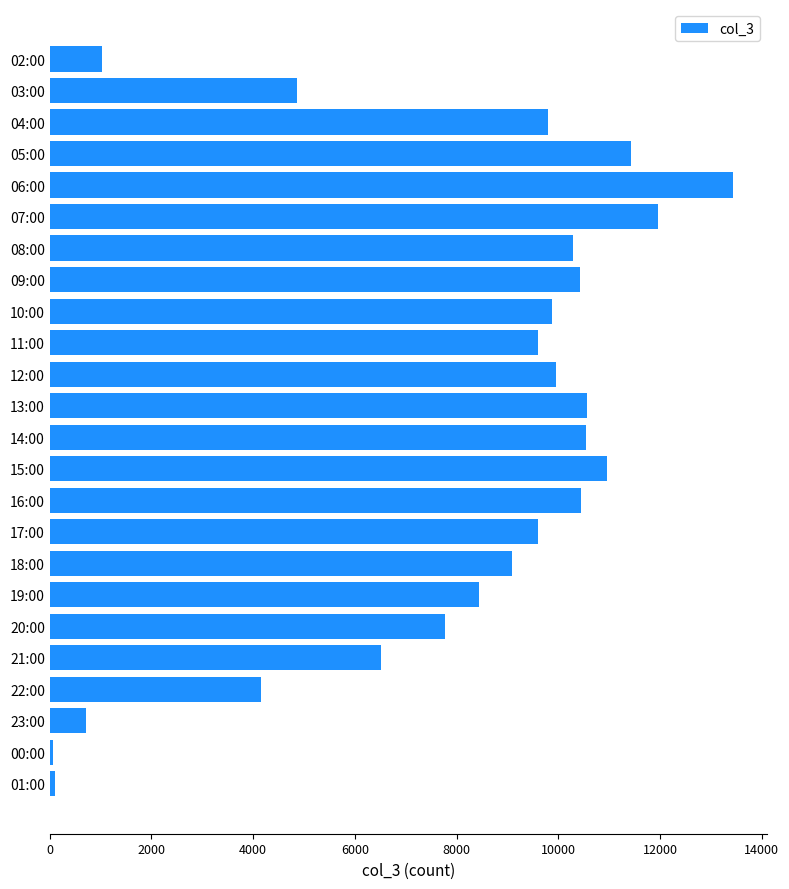

How many series are shown in this chart?

1